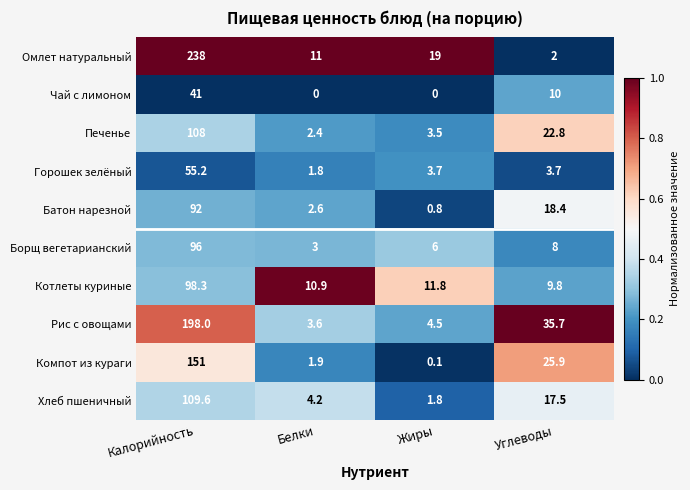

What is the sum of the Чай с лимоном values at Калорийность and Белки?

41.0